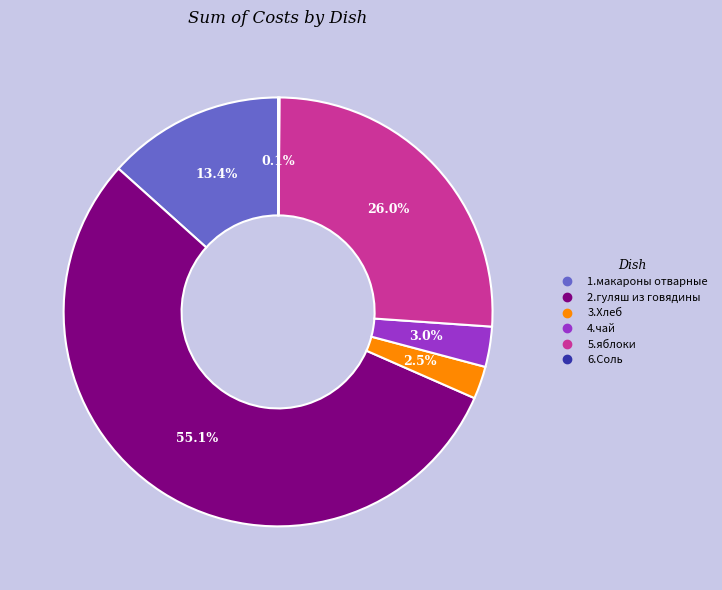

Is it true that 2.гуляш из говядины is 55% of the pie?

True